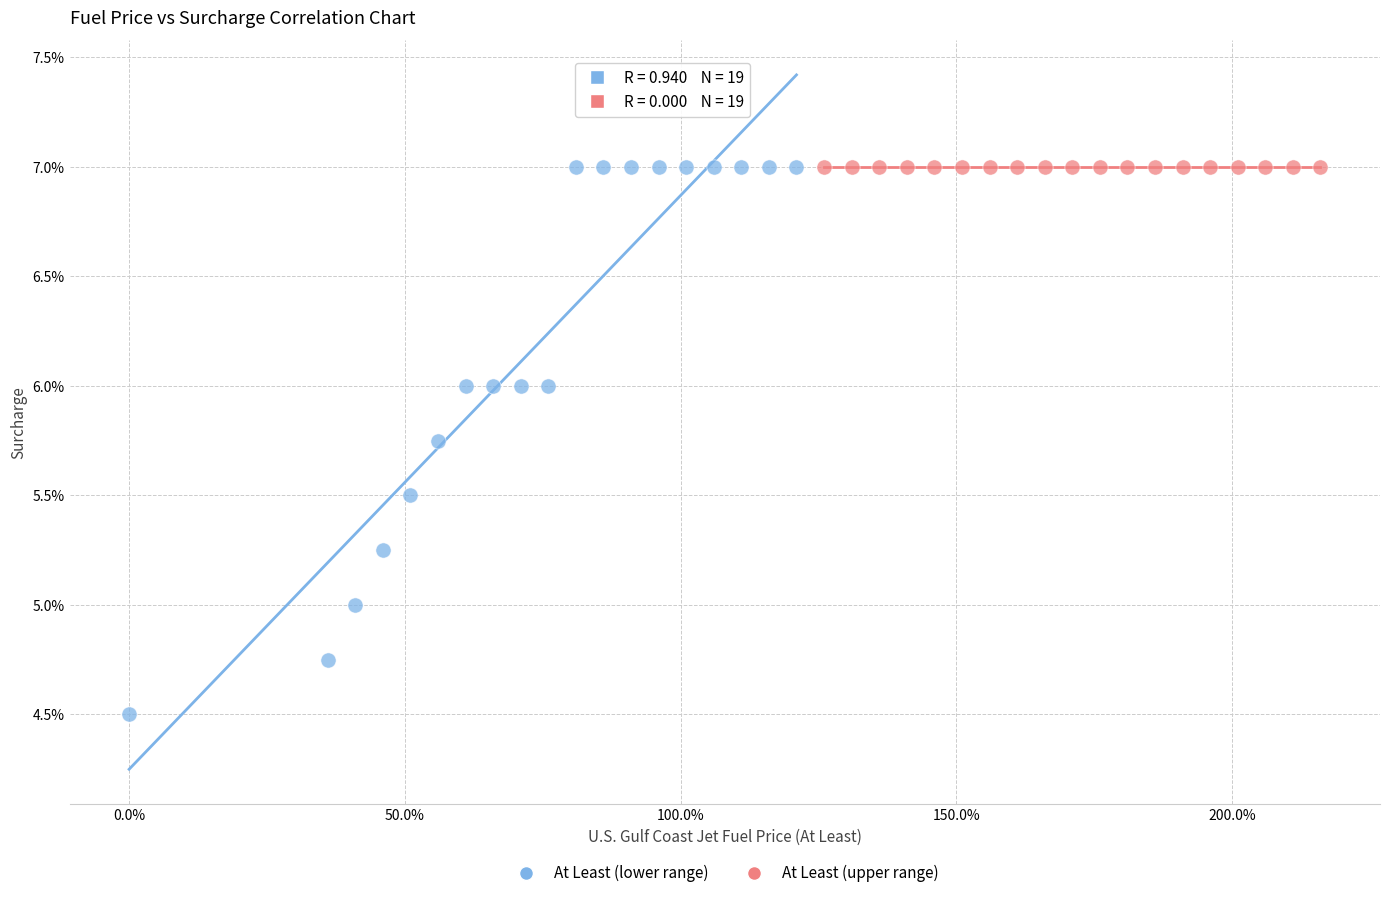

What are all the series names shown in the legend?

At Least (lower range), At Least (upper range)